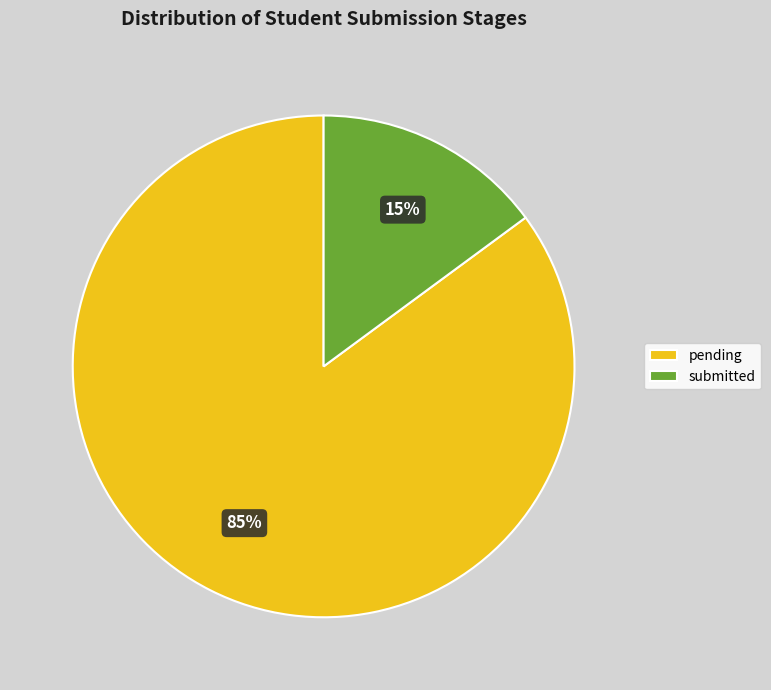

Which has a higher value, submitted or pending?

pending